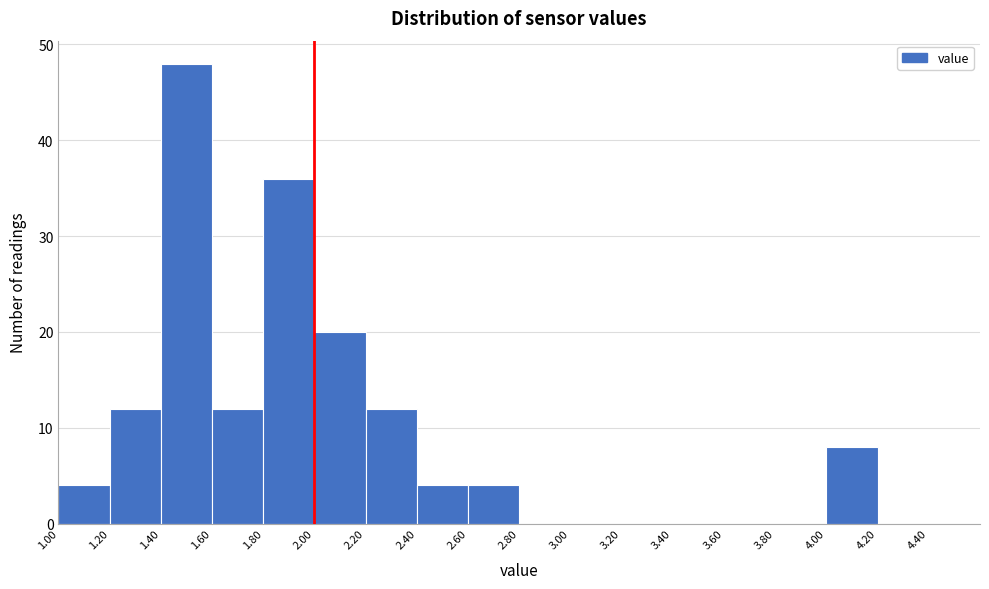

Reading left to right, transcribe this chart: for each bar, give the range it covers on the x-axis and its height. The values are not printed on the chart, so give them approximately, as read against the axis.

1.0 to 1.2: 4
1.2 to 1.4: 12
1.4 to 1.6: 48
1.6 to 1.8: 12
1.8 to 2.0: 36
2.0 to 2.2: 20
2.2 to 2.4: 12
2.4 to 2.6: 4
2.6 to 2.8: 4
2.8 to 3.0: 0
3.0 to 3.2: 0
3.2 to 3.4: 0
3.4 to 3.6: 0
3.6 to 3.8: 0
3.8 to 4.0: 0
4.0 to 4.2: 8
4.2 to 4.4: 0
4.4 to 4.6: 0